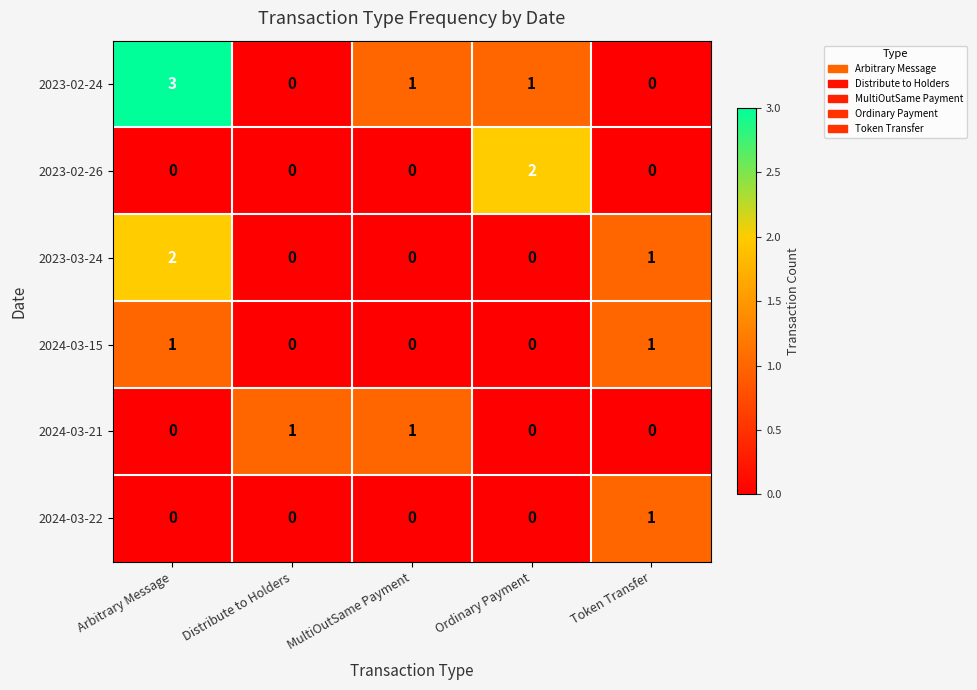

Count the 2024-03-22 values in the range 0 to 1.

5